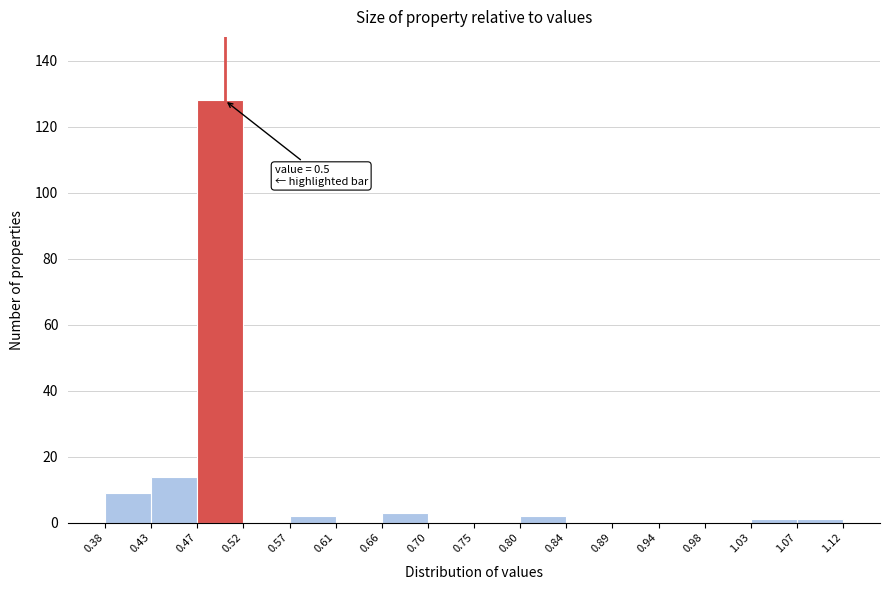

Over which range of the x-axis is the bar tallest?

0.47 to 0.52